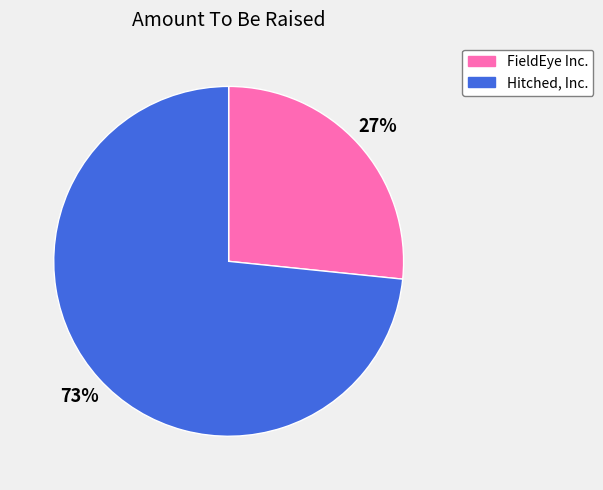

The FieldEye Inc. slice represents 19% of the pie. True or false?

False